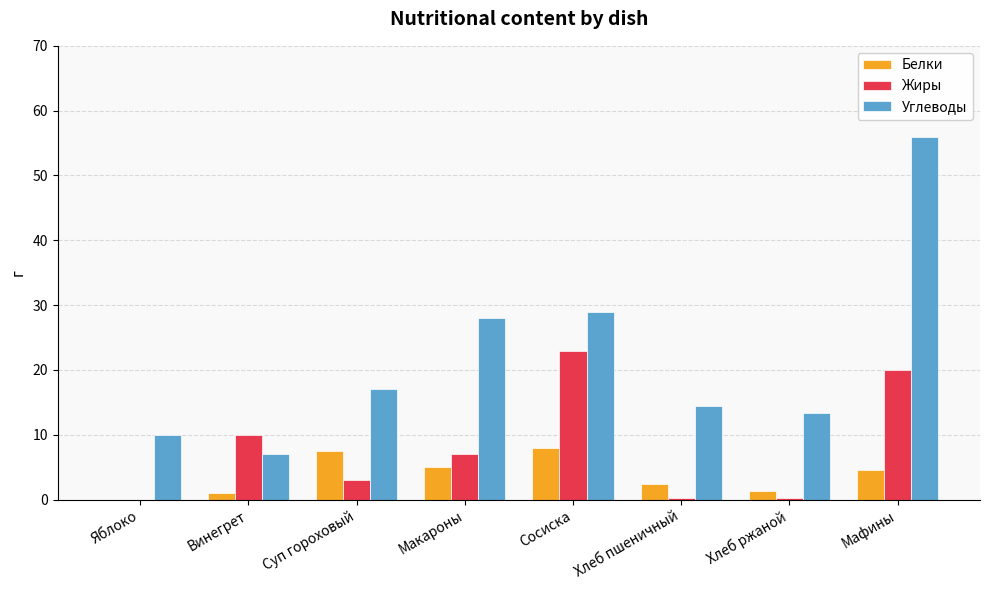

Reading right to left, list all the values displayed in this chart.

Белки: 4.5	1.4	2.4	8.0	5.0	7.5	1.0	0.0
Жиры: 20.0	0.3	0.3	23.0	7.0	3.0	10.0	0.0
Углеводы: 56.0	13.4	14.5	29.0	28.0	17.0	7.0	10.0